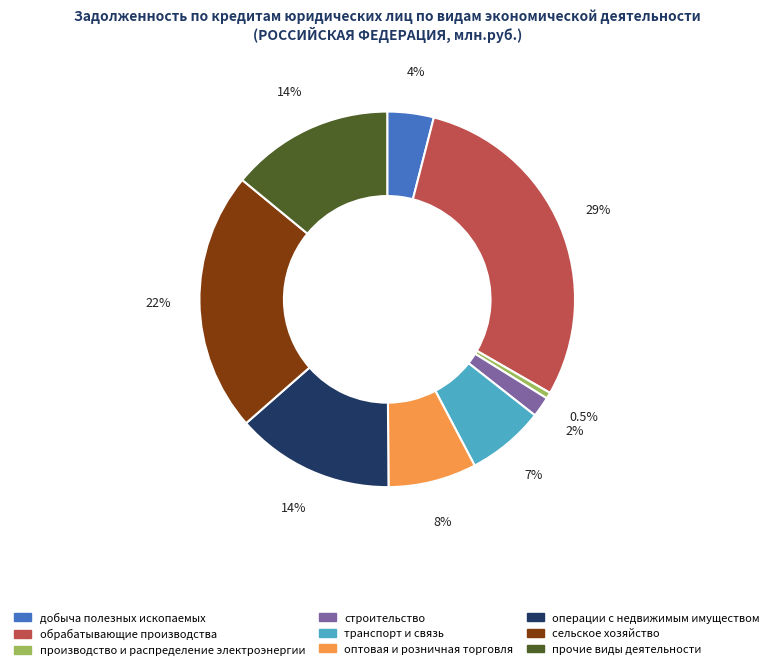

How many segments does this pie chart have?

9